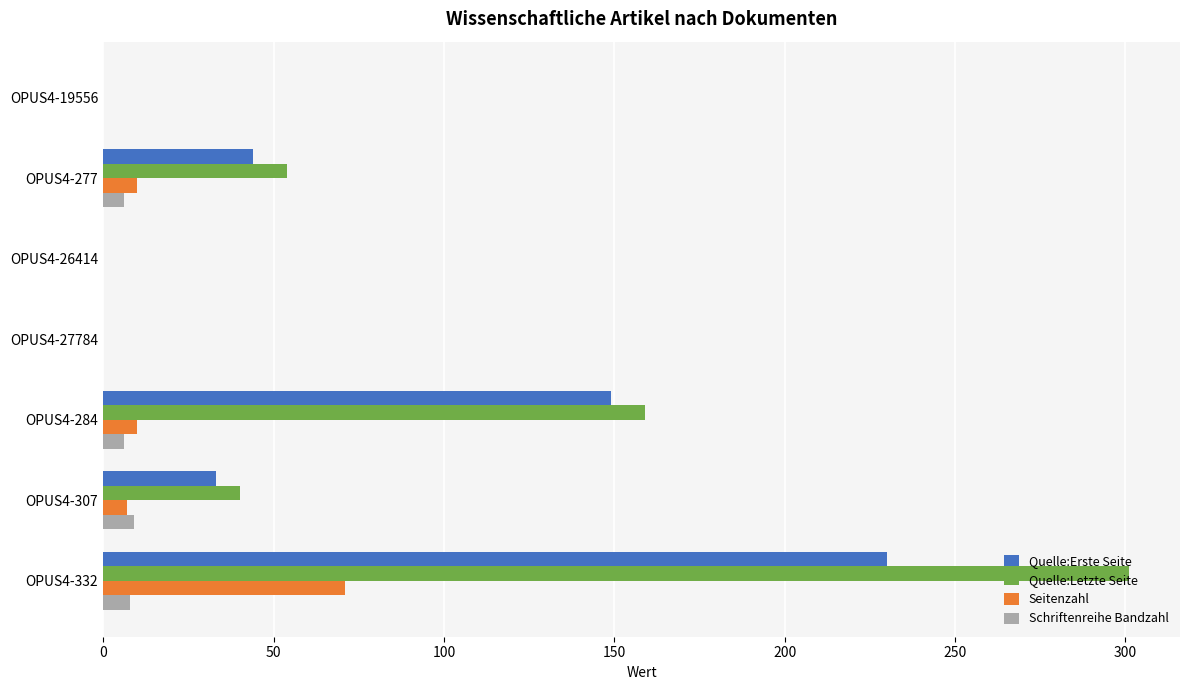

What is the sum of all Quelle:Erste Seite values?

456